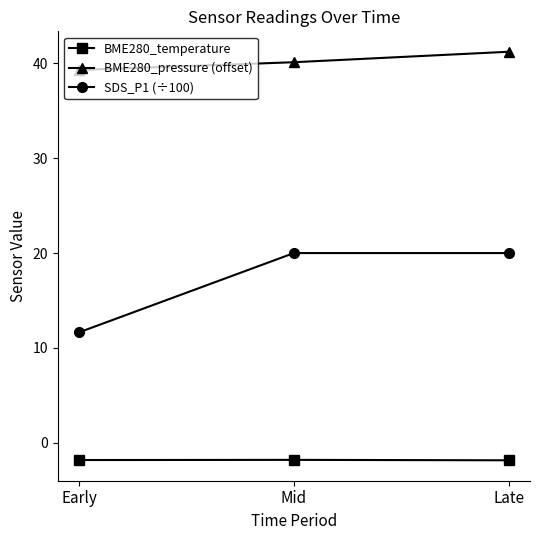

What is the difference between the BME280_pressure (offset) values at Late and Early?

1.9